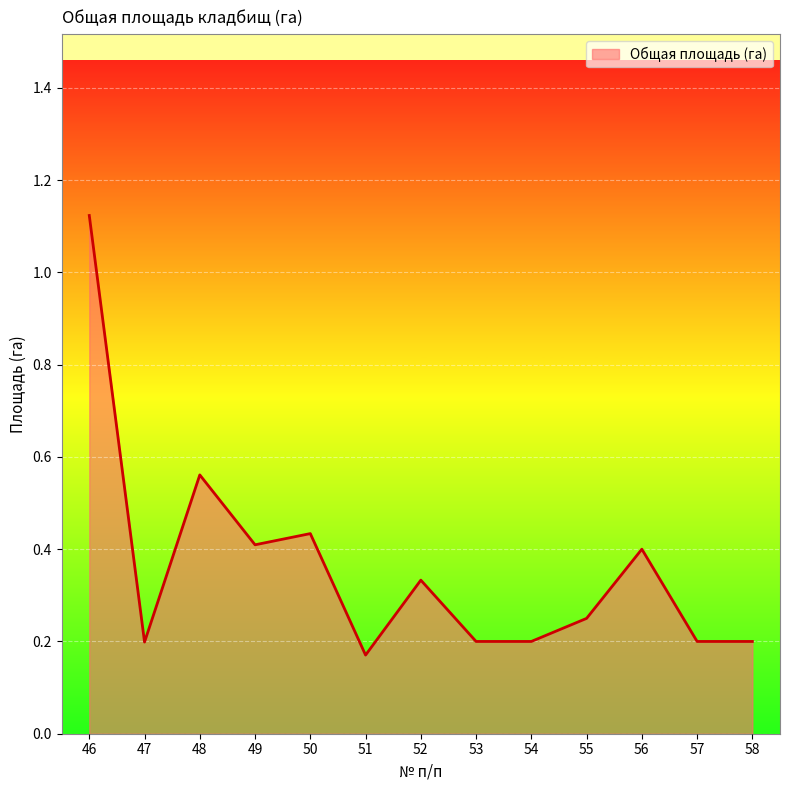

Which has a higher value, 49 or 52?

49